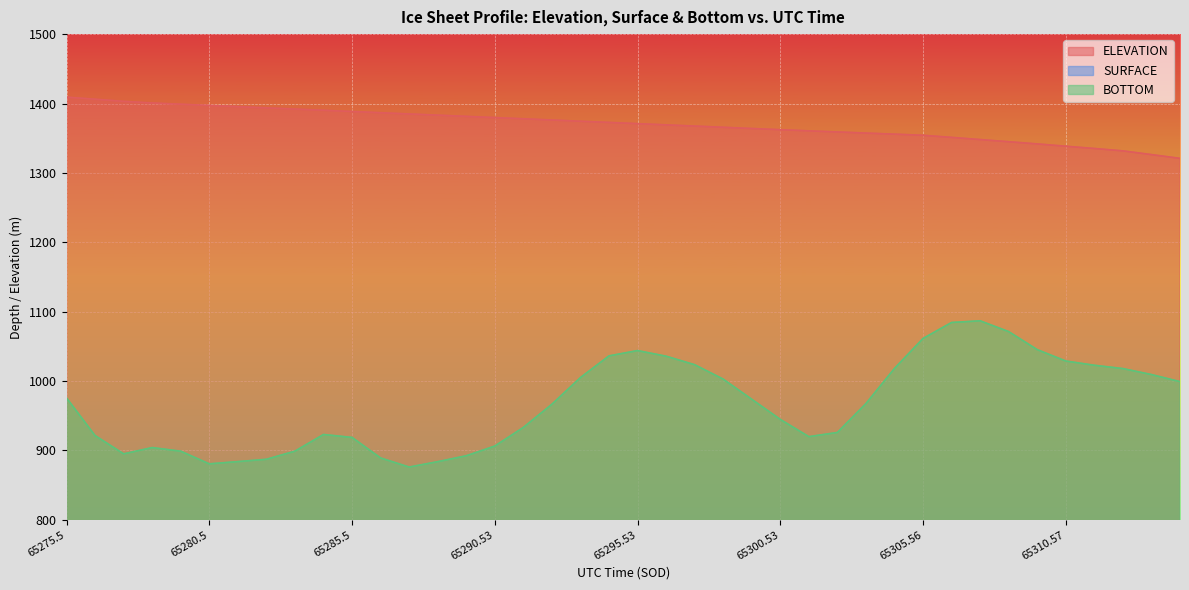

What is the approximate value of ELEVATION at 65286.53?

1386.7